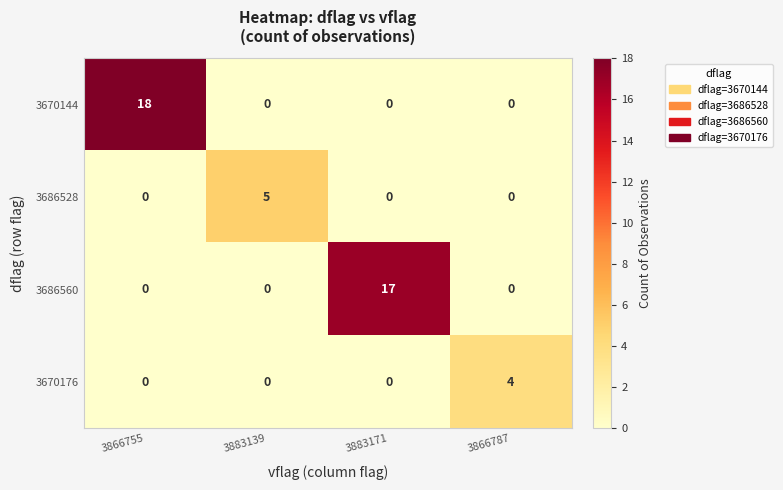

Which series has the largest range (max minus min)?

3670144